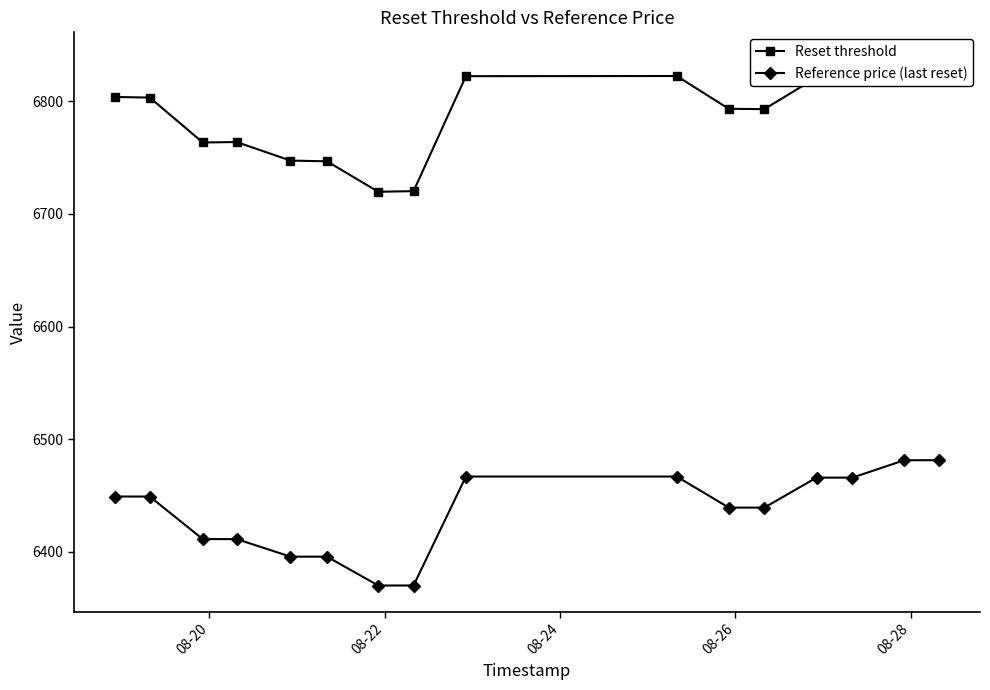

What is the minimum value for Reference price (last reset)?

6370.2